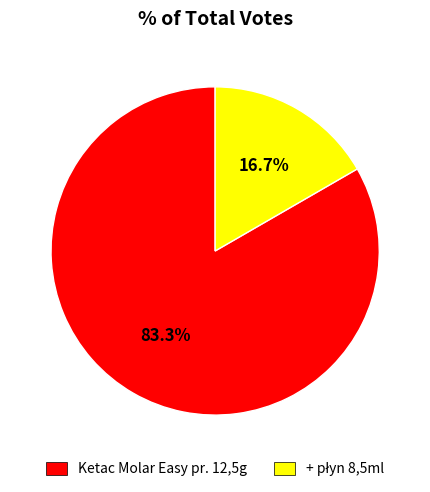

Is there any slice that represents more than half of the pie?

Yes